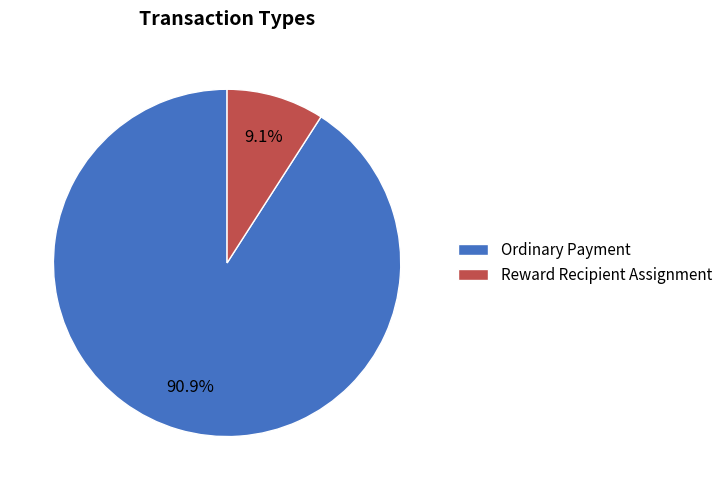

To the nearest percent, what percentage of the pie is Ordinary Payment?

91%